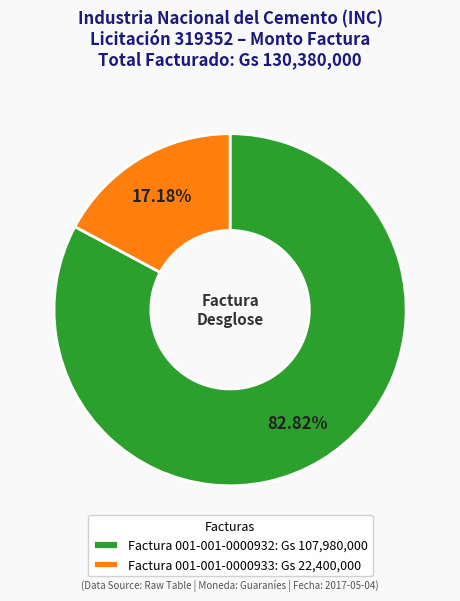

Is the sum of Factura 001-001-0000932: Gs 107,980,000 and Factura 001-001-0000933: Gs 22,400,000 greater than half?

Yes